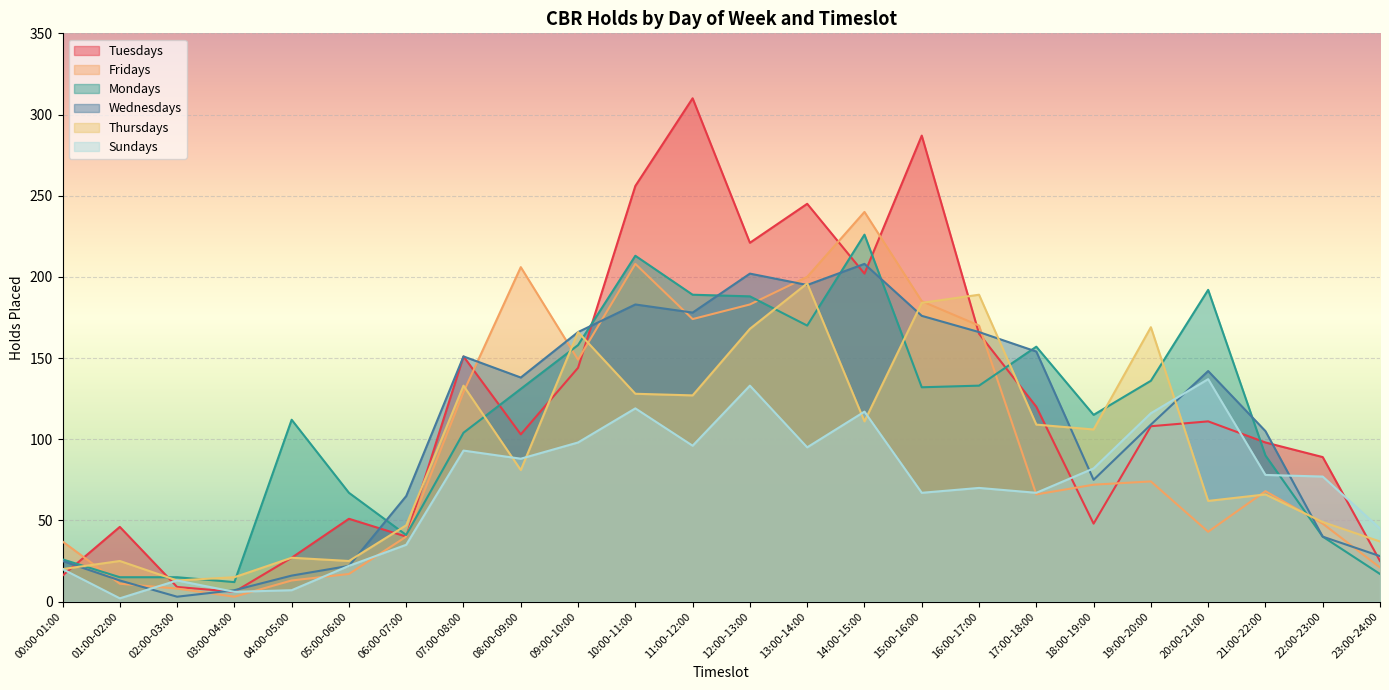

How many values in the Tuesdays series exceed 108?

11